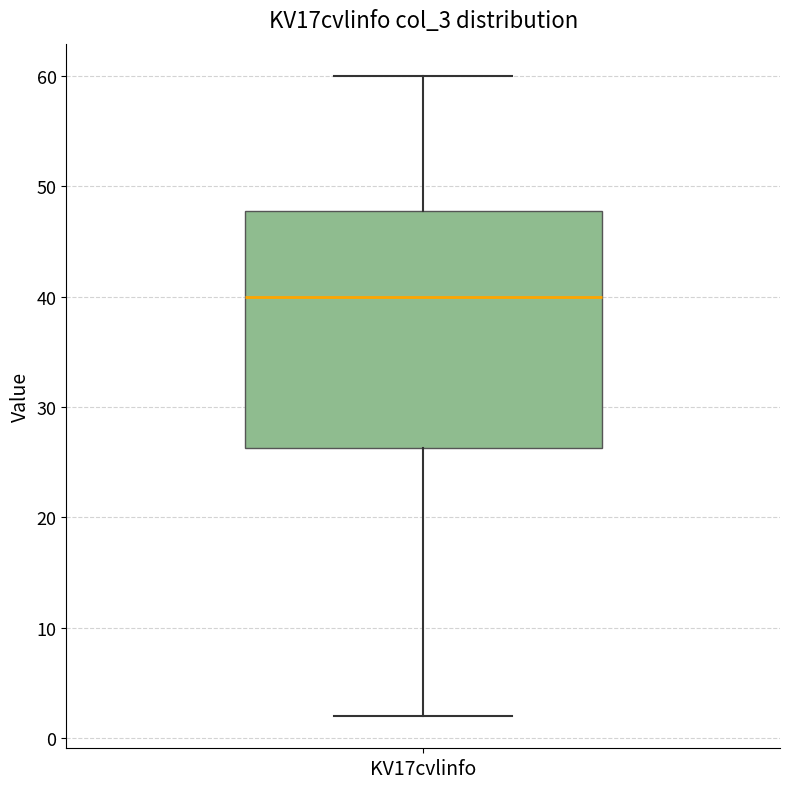

Where does the median line of the box for KV17cvlinfo sit on the y-axis? The values are not printed on the chart, so give them approximately, as read against the axis.

40